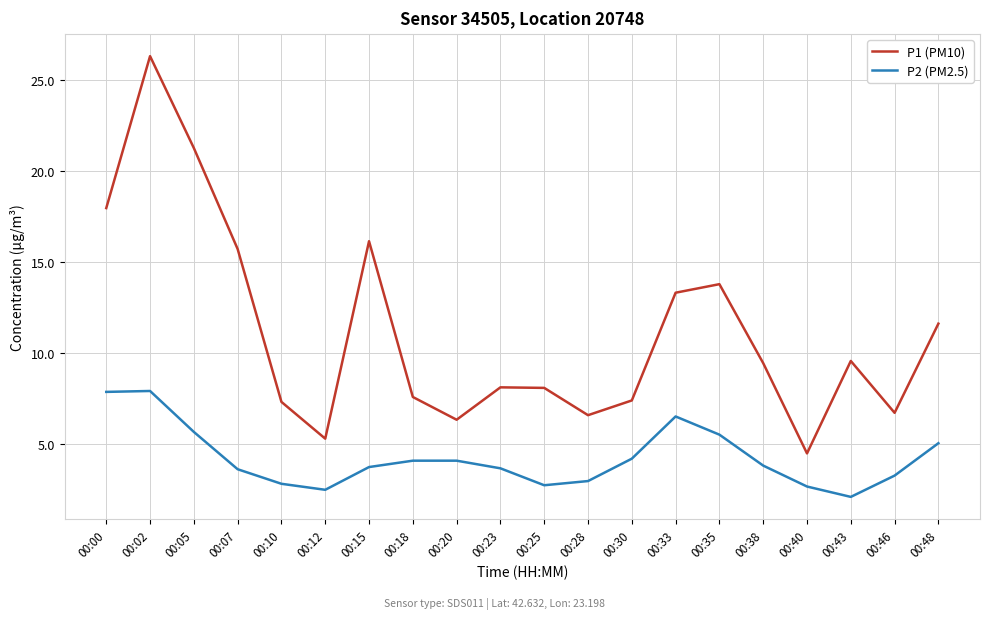

Is it true that P2 (PM2.5) equals 4.6 at 00:40?

False